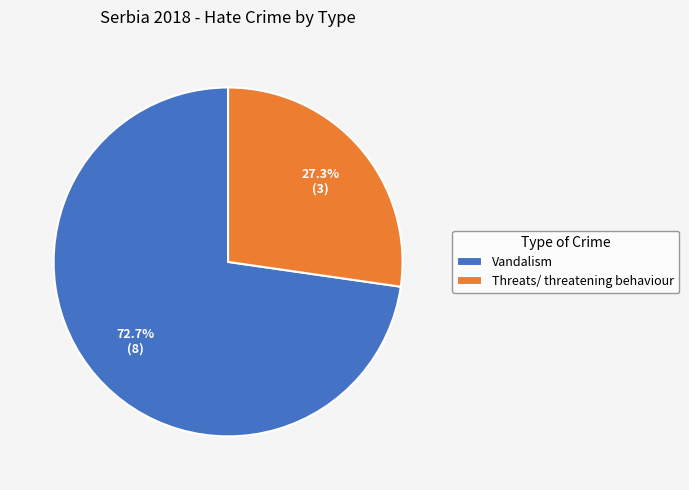

Which category has the smallest portion of the pie?

Threats/ threatening behaviour